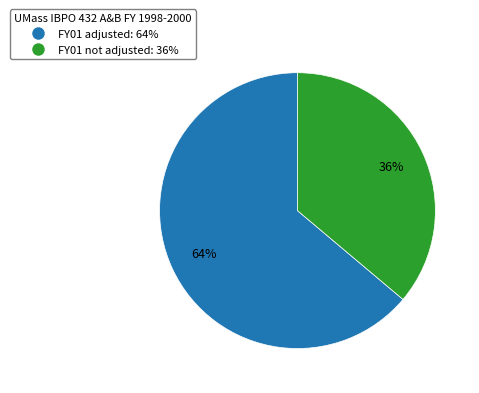

Is it true that FY01 adjusted is 64% of the pie?

True